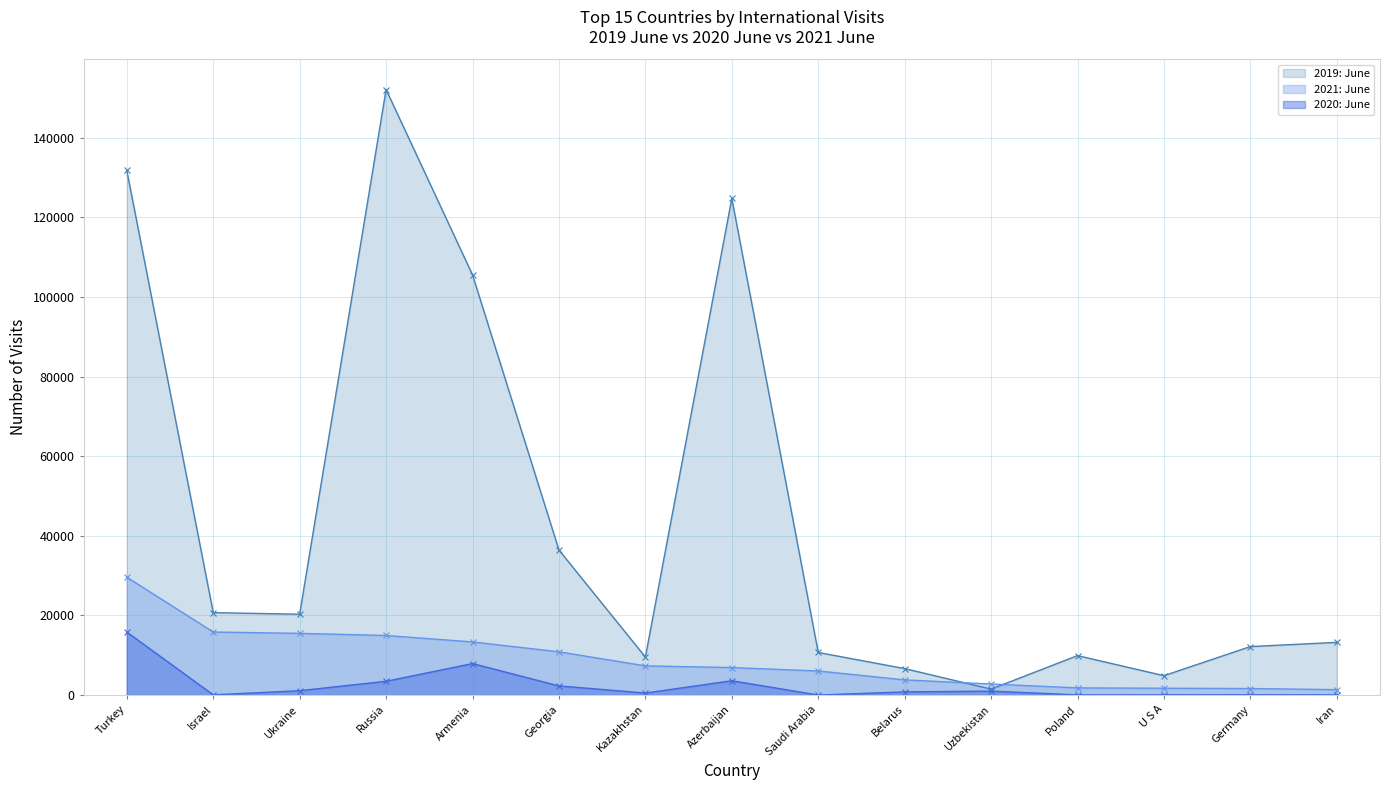

Count the number of categories in the chart.

15